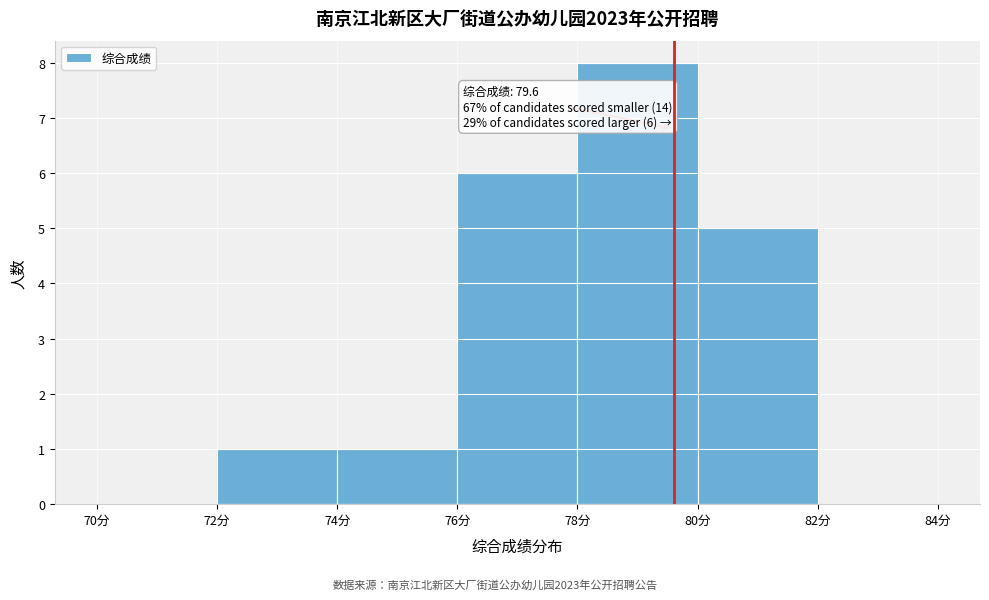

Which range on the x-axis has the tallest bar?

78 to 80